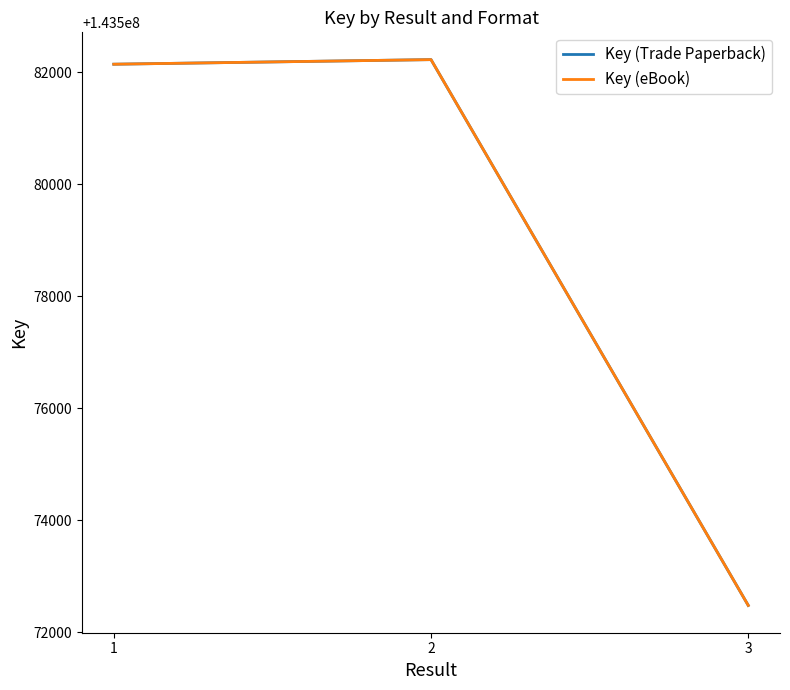

What is the highest value of the Key (Trade Paperback) series?

143582230